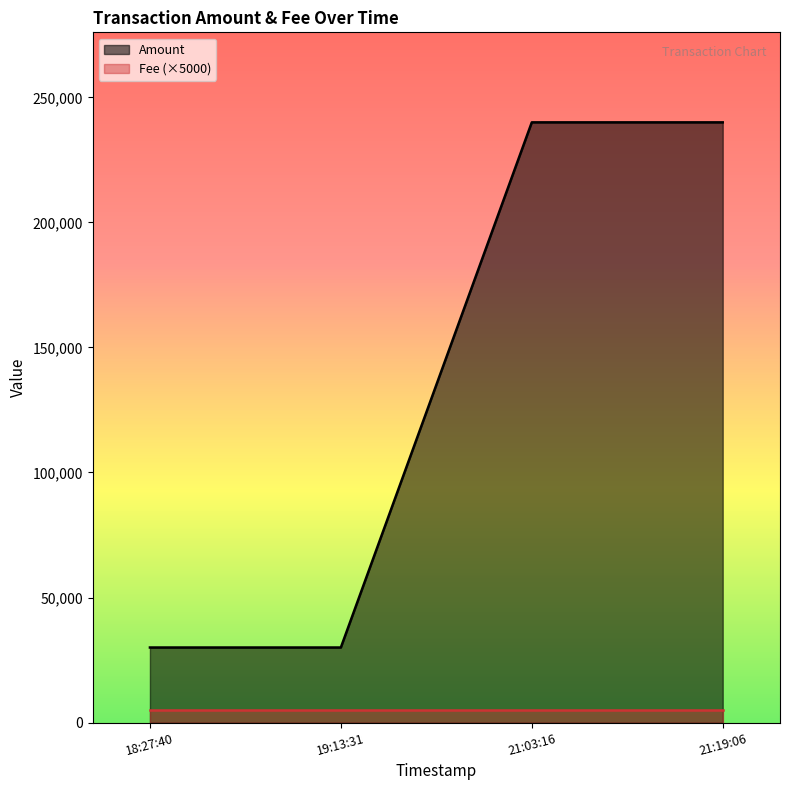

What is the lowest value of the Amount series?

30007